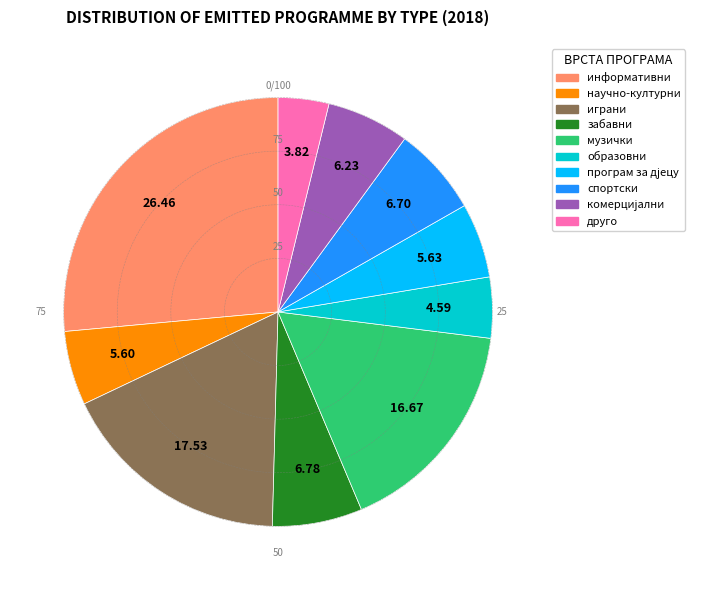

Is it true that програм за дјецу is 6% of the pie?

True